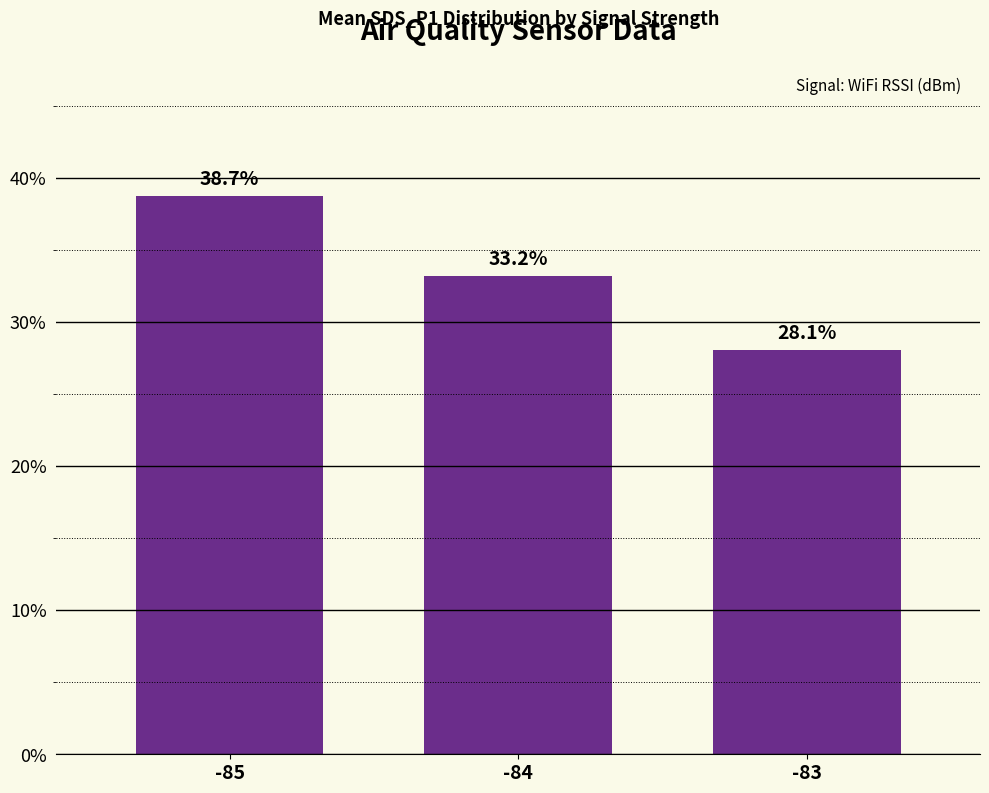

Rank the categories by value from lowest to highest.

-83, -84, -85